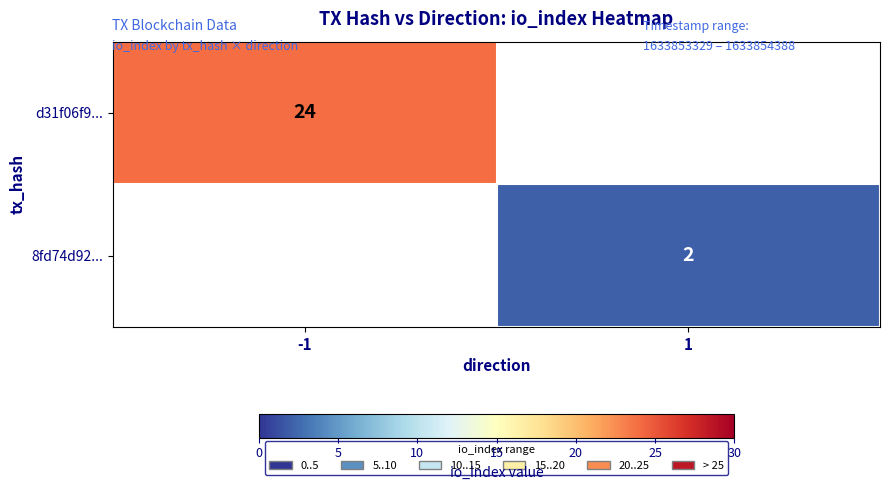

True or false: 8fd74d92... has a value of 2 at 1.

True